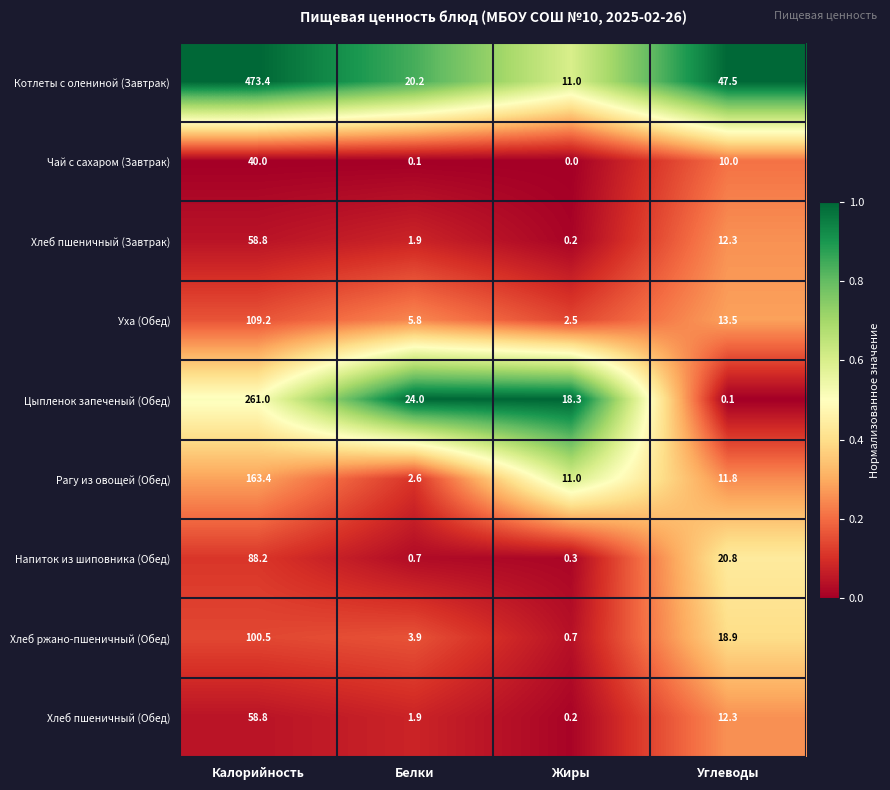

At which label does Рагу из овощей (Обед) first exceed 11?

Калорийность